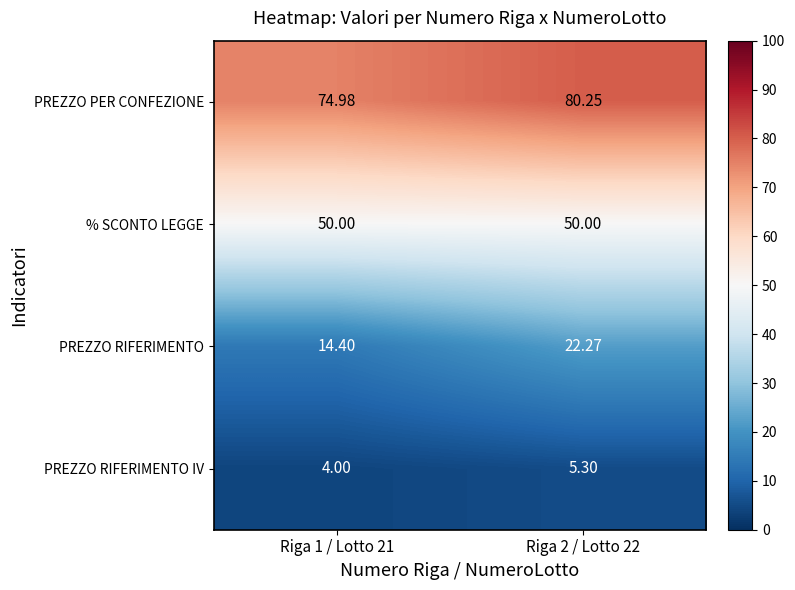

Which series has the largest range (max minus min)?

PREZZO RIFERIMENTO